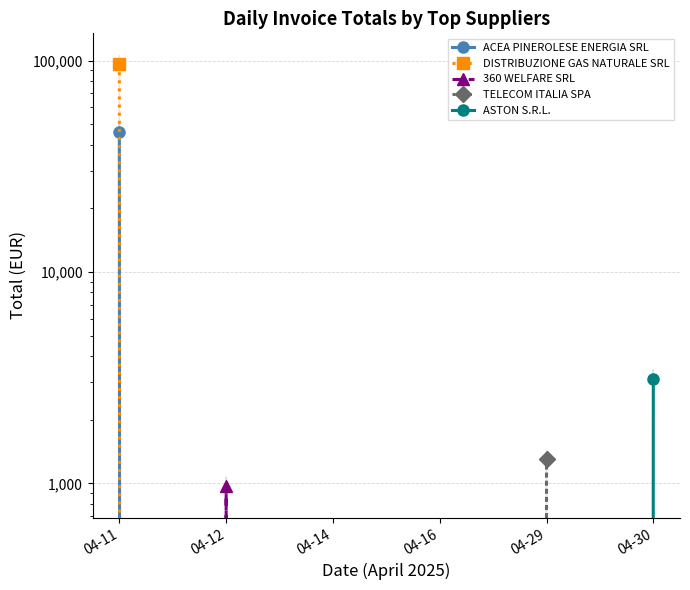

How many lines are shown in the chart?

5